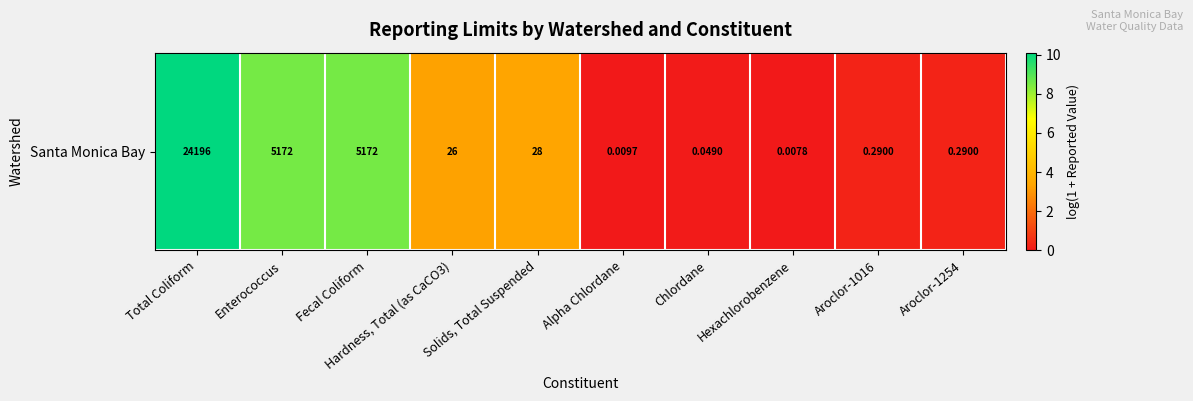

How many categories are shown in the chart?

10